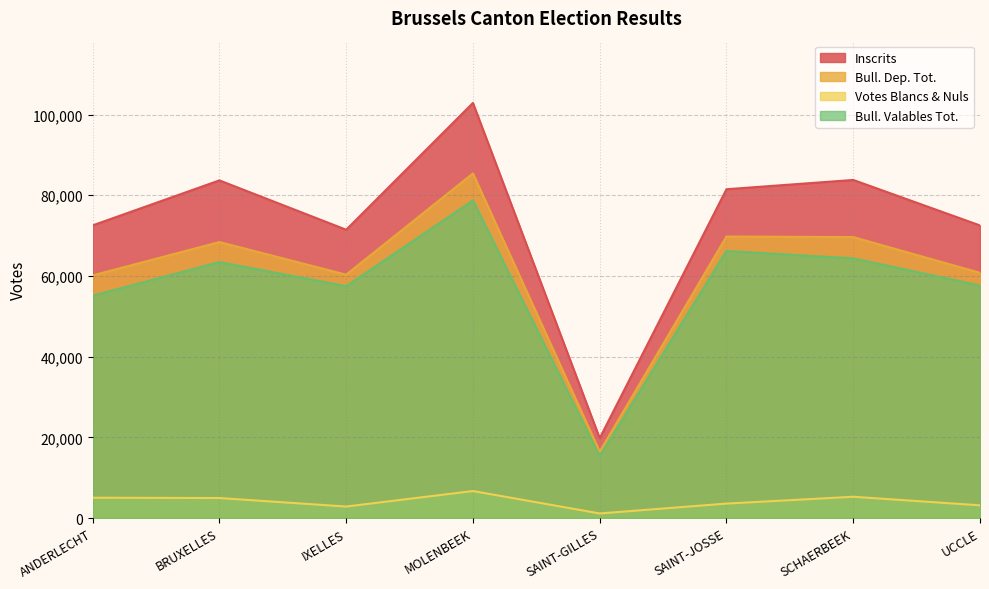

Reading left to right, list all the values displayed in this chart.

Inscrits: 72542	83693	71463	102890	19796	81499	83799	72521
Bull. Dep. Tot.: 60139	68402	60320	85409	16466	69773	69630	60778
Votes Blancs & Nuls: 5029	4955	2844	6688	1131	3578	5271	3147
Bull. Valables Tot.: 55110	63447	57476	78721	15335	66195	64359	57631